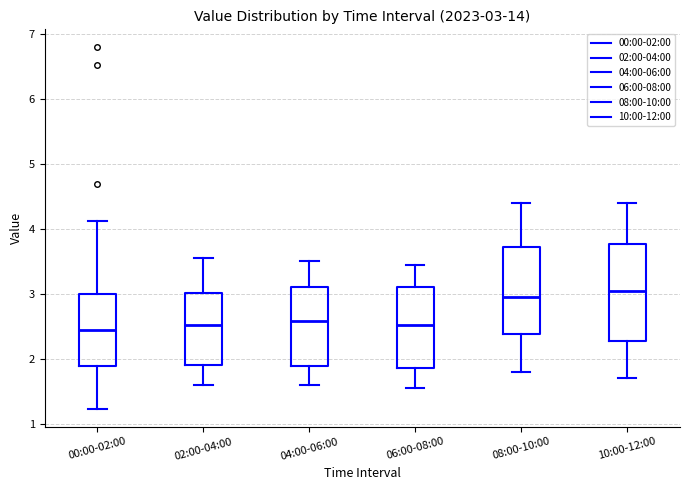

Which box is the tallest, from its lower edge to its upper edge?

10:00-12:00